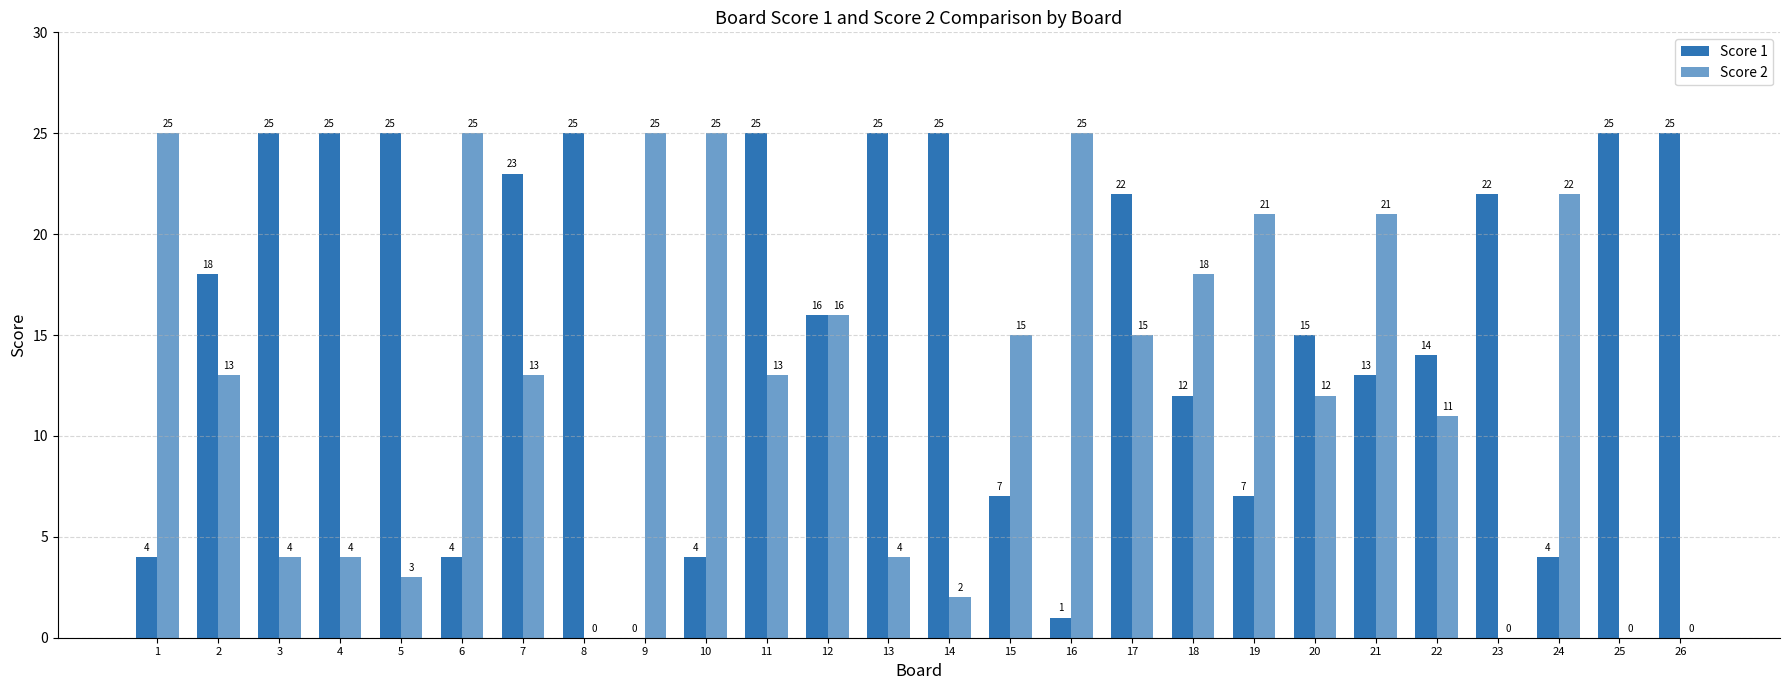

Count the number of data series in this chart.

2